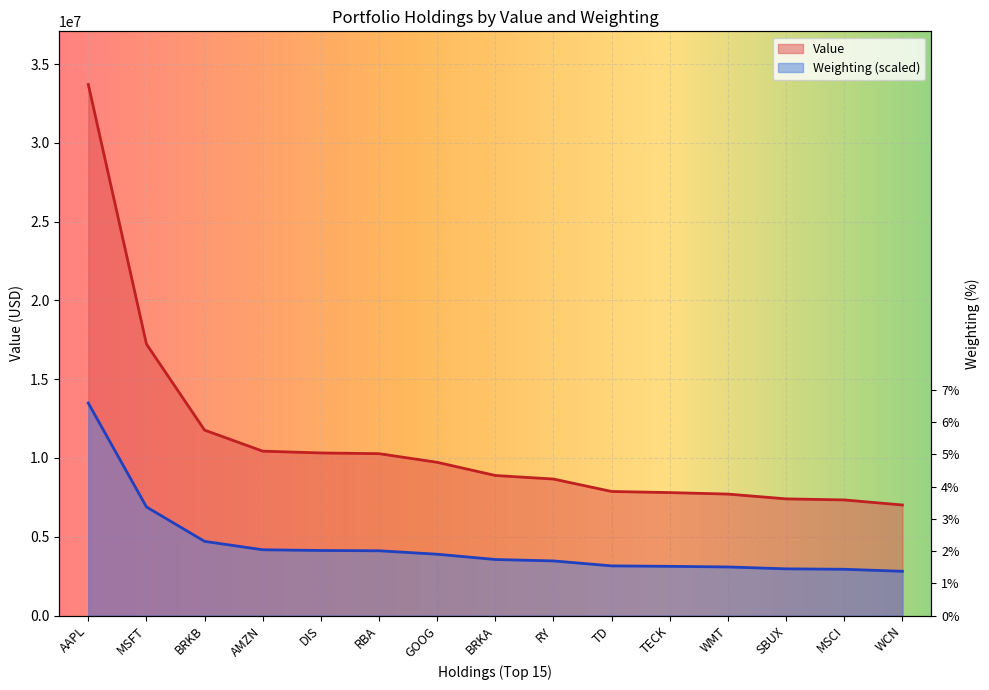

Rank the series by their maximum value, from highest to lowest.

Value, Weighting